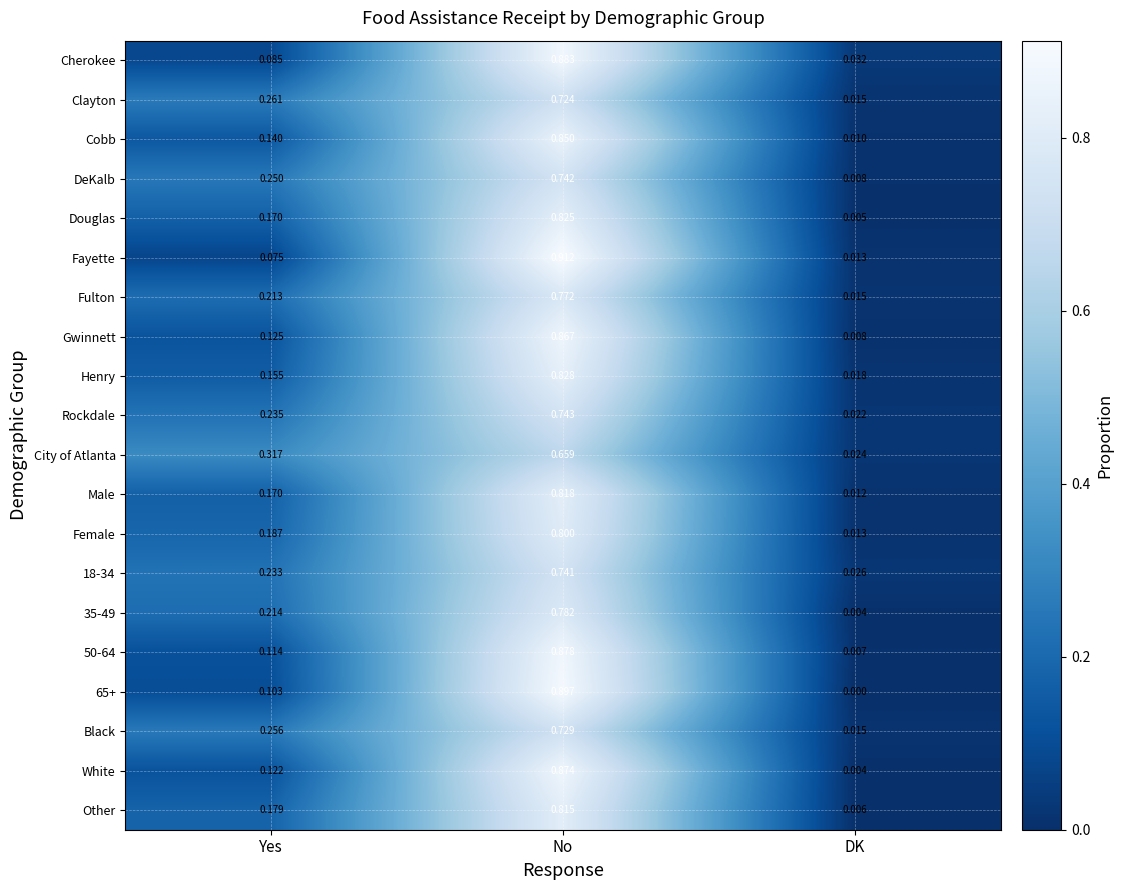

Which series changed the most between No and DK?

Fayette